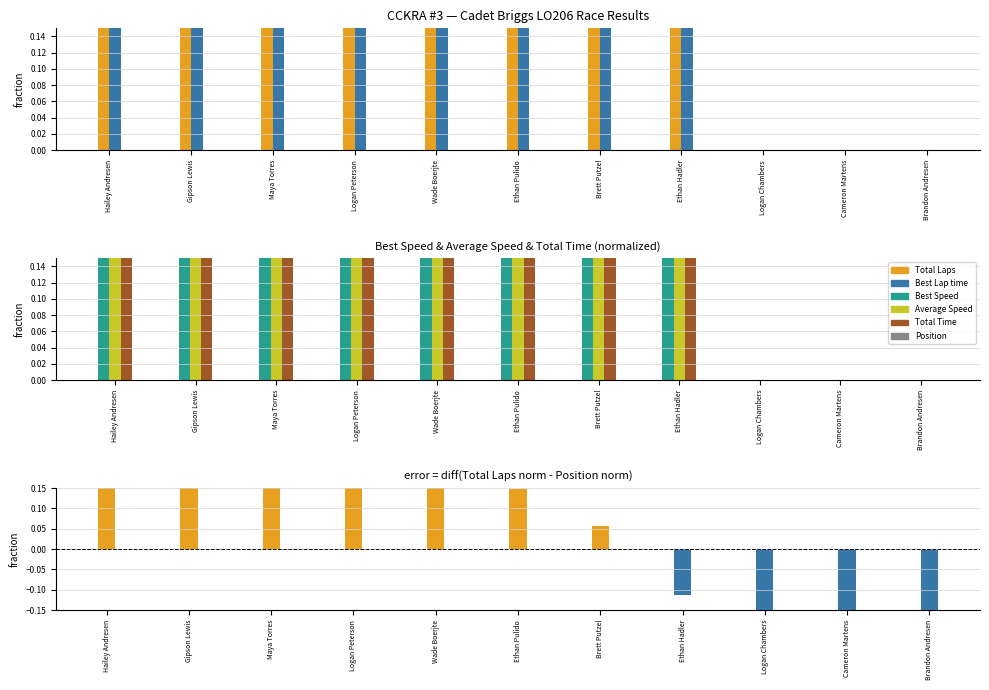

At Logan Peterson, list the series in order from largest to smallest.

Best Speed, Total Time, Average Speed, Total Laps, Best Lap time, Laps - Position (norm)